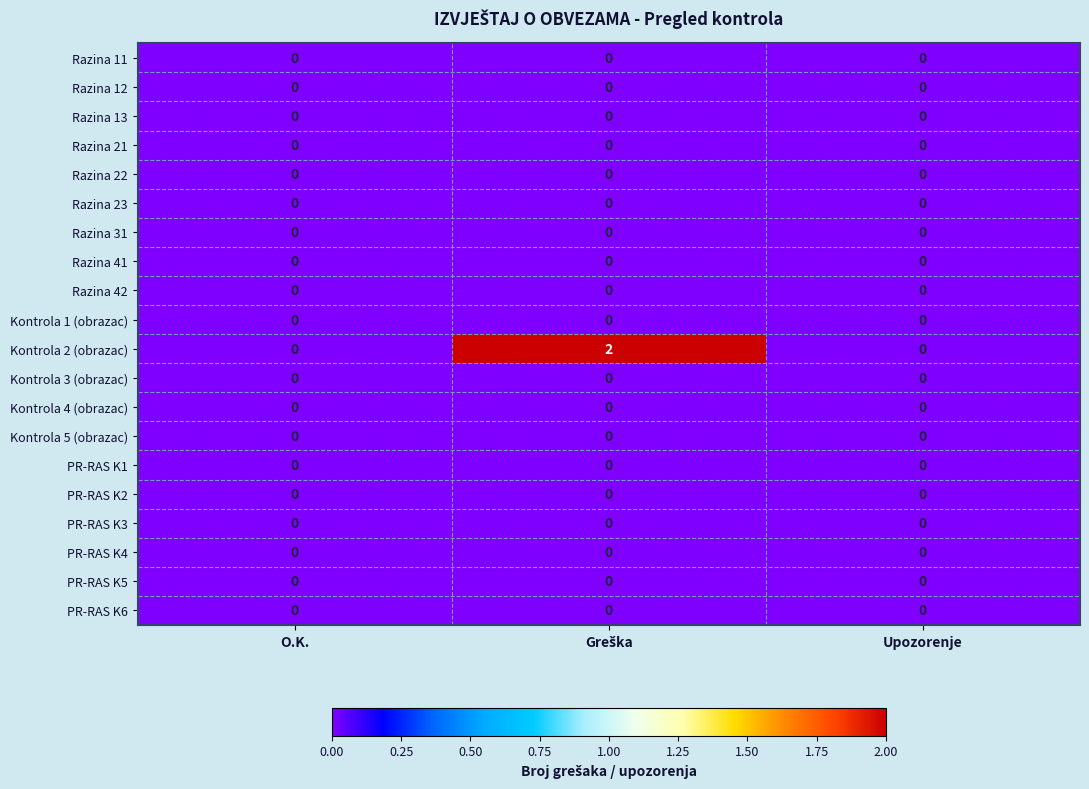

Which series has the largest total across all categories?

Kontrola 2 (obrazac)